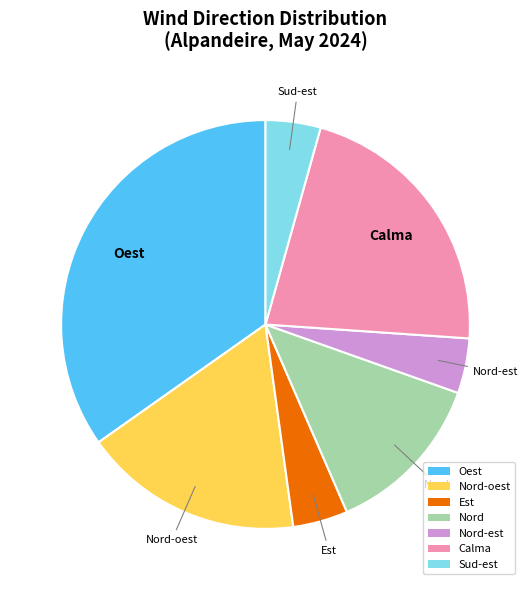

Count the number of slices in the pie.

7